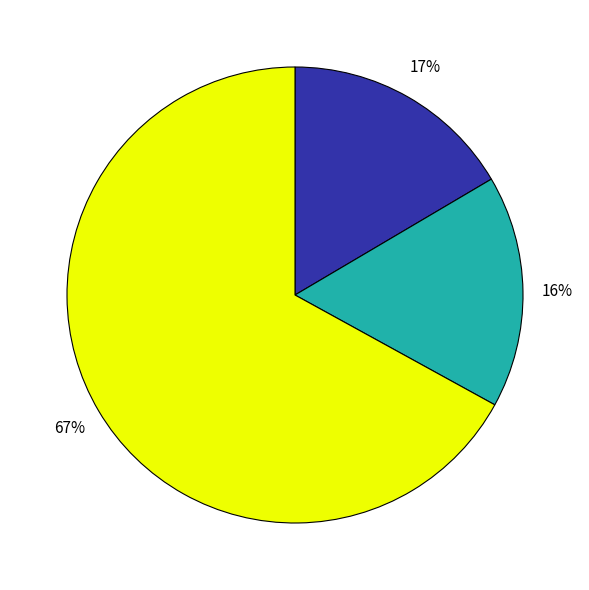

To the nearest percent, what is the average slice percentage?

33%